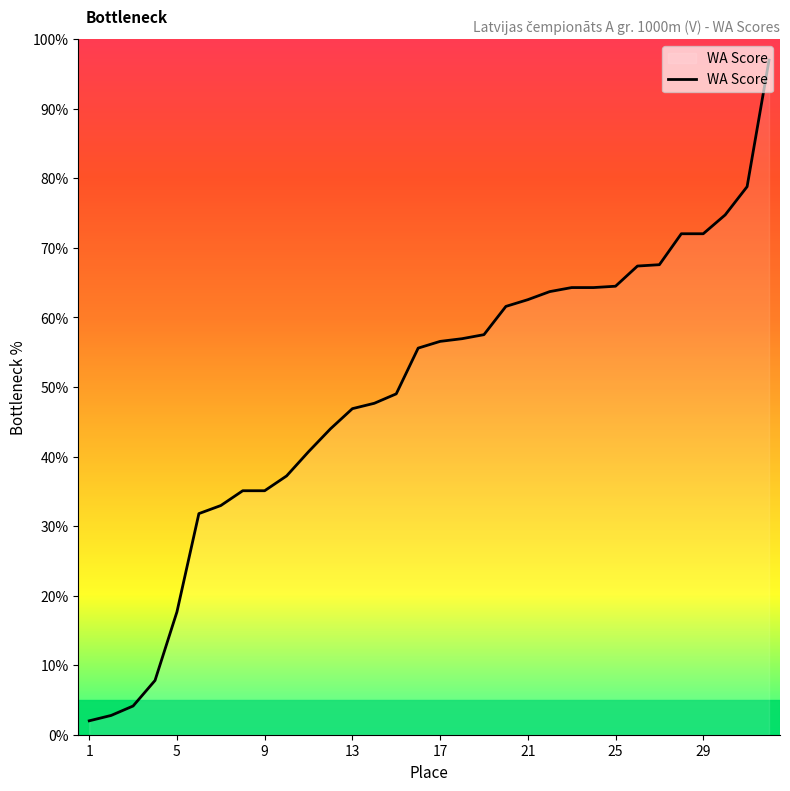

What is the maximum value shown in the chart?

97.0